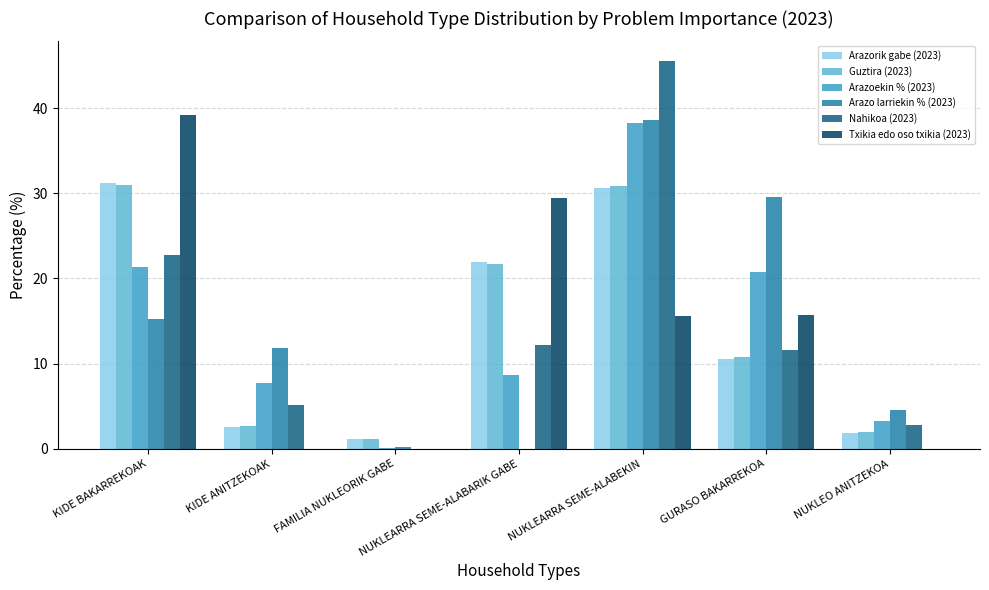

What is the approximate value of Arazorik gabe (2023) at KIDE ANITZEKOAK?

2.5